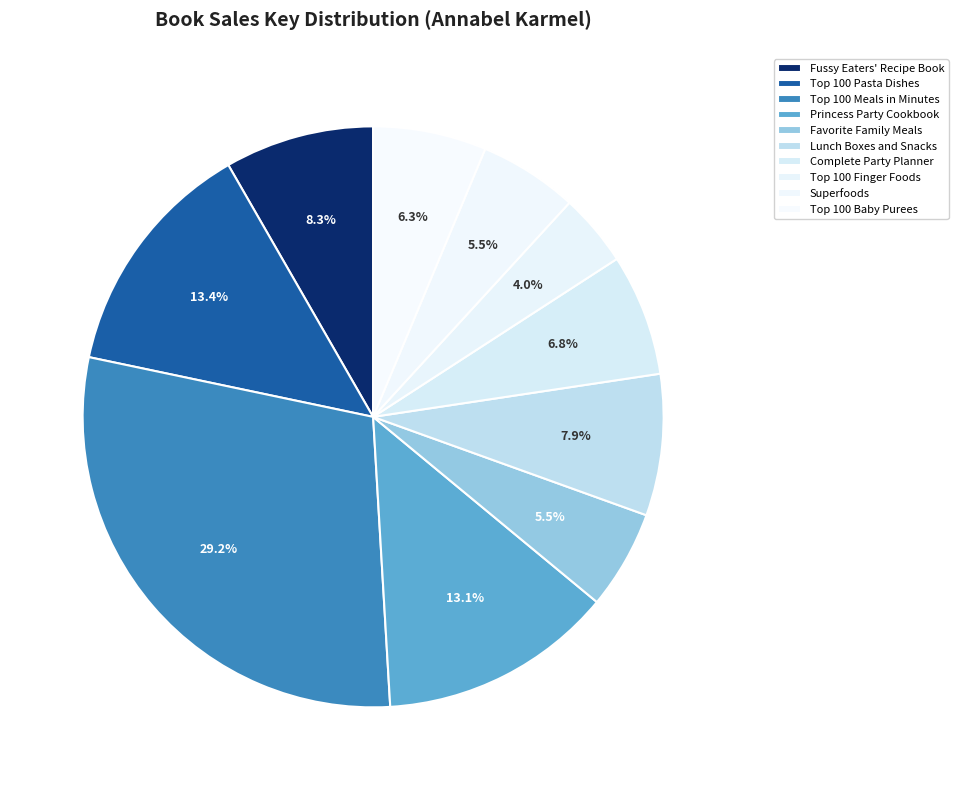

What is the total percentage of Princess Party Cookbook and Fussy Eaters' Recipe Book?

21.4%